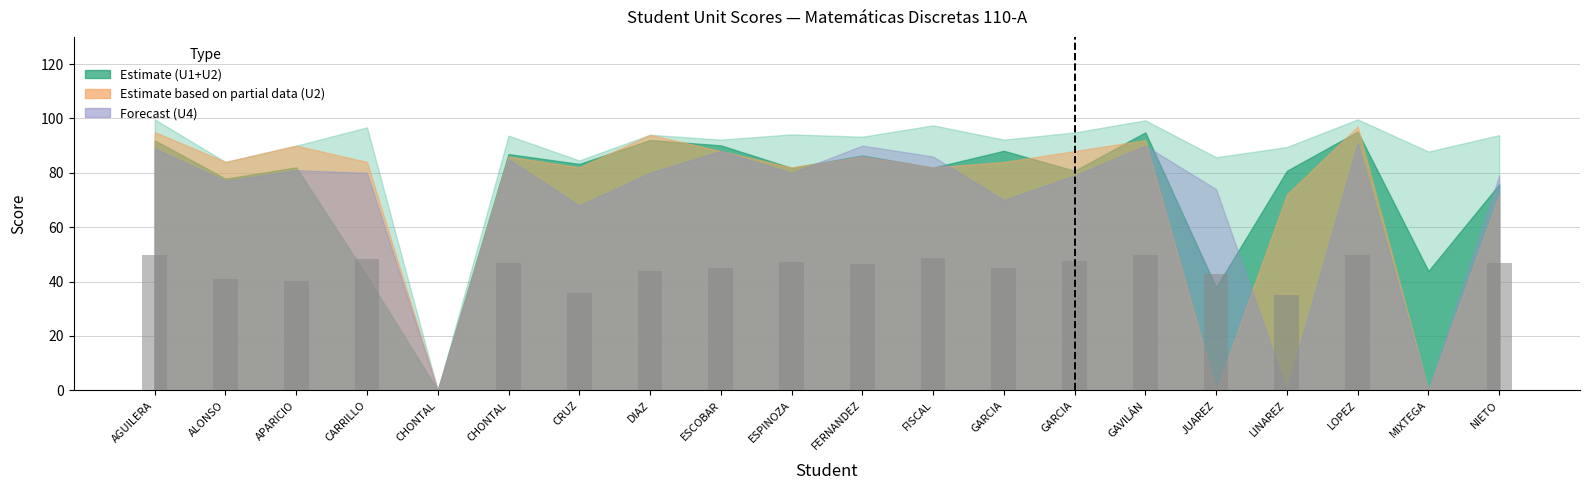

How many data points are above 46?

10